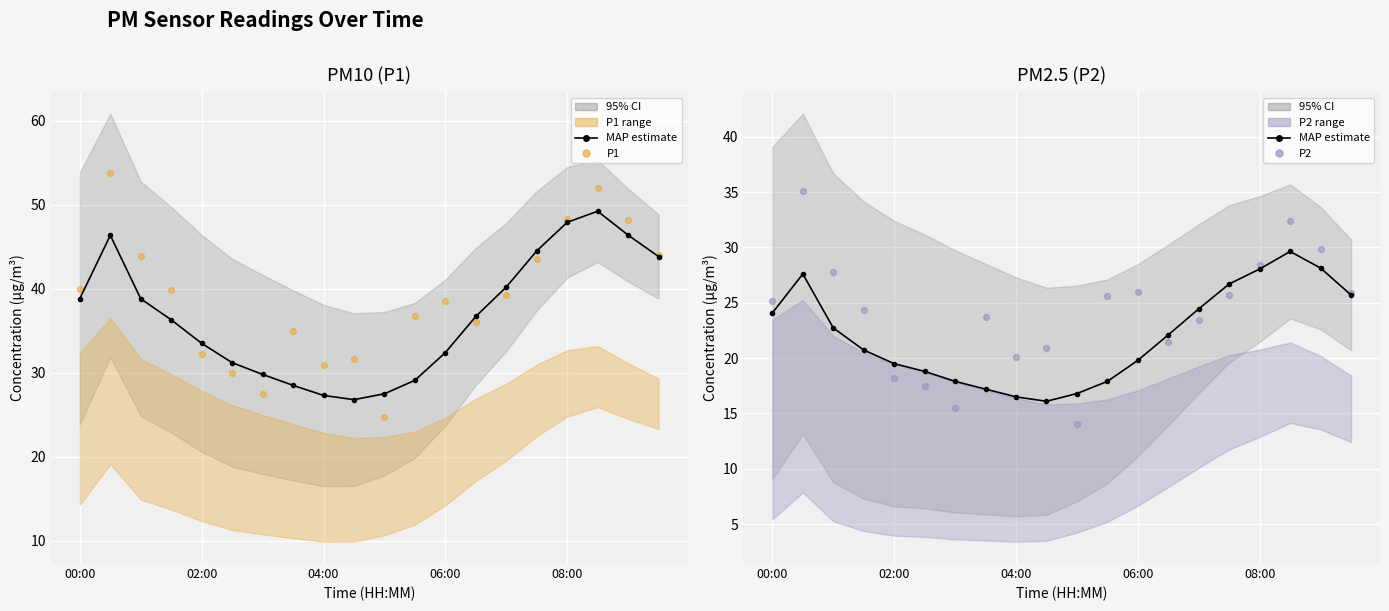

Is the value of MAP estimate at 17 greater than the value of P2 at 18?

No